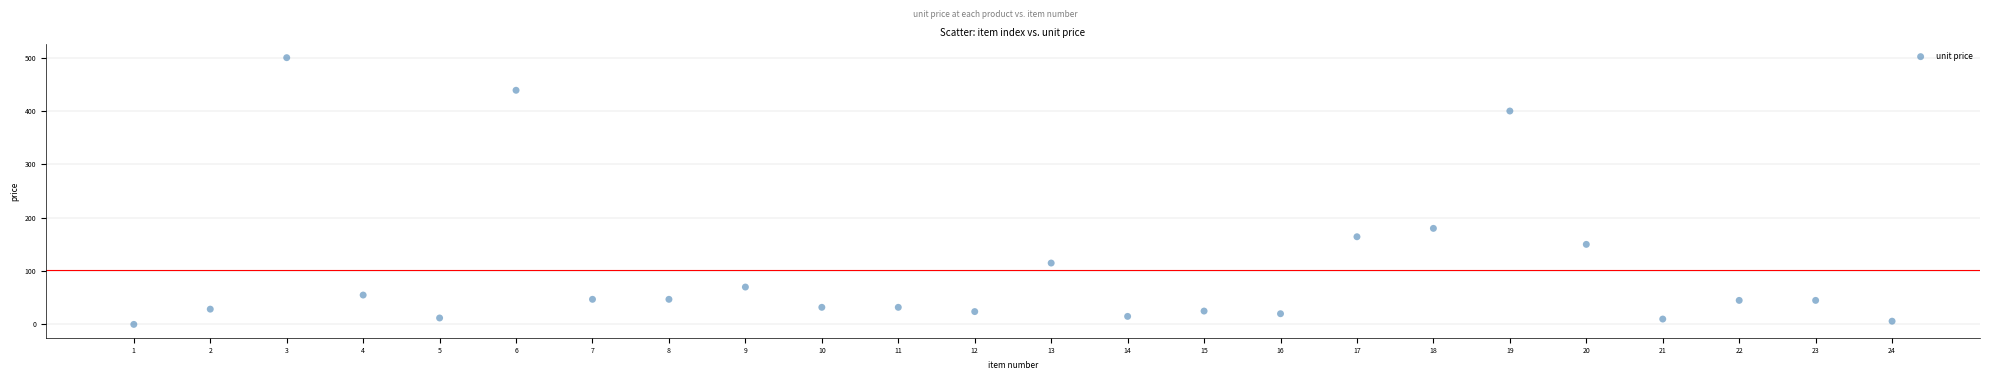

What is the range of Y values (max minus min)?

500.0